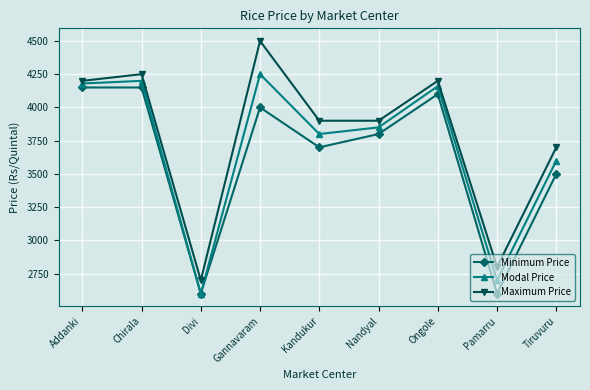

What are all the series names shown in the legend?

Minimum Price, Modal Price, Maximum Price